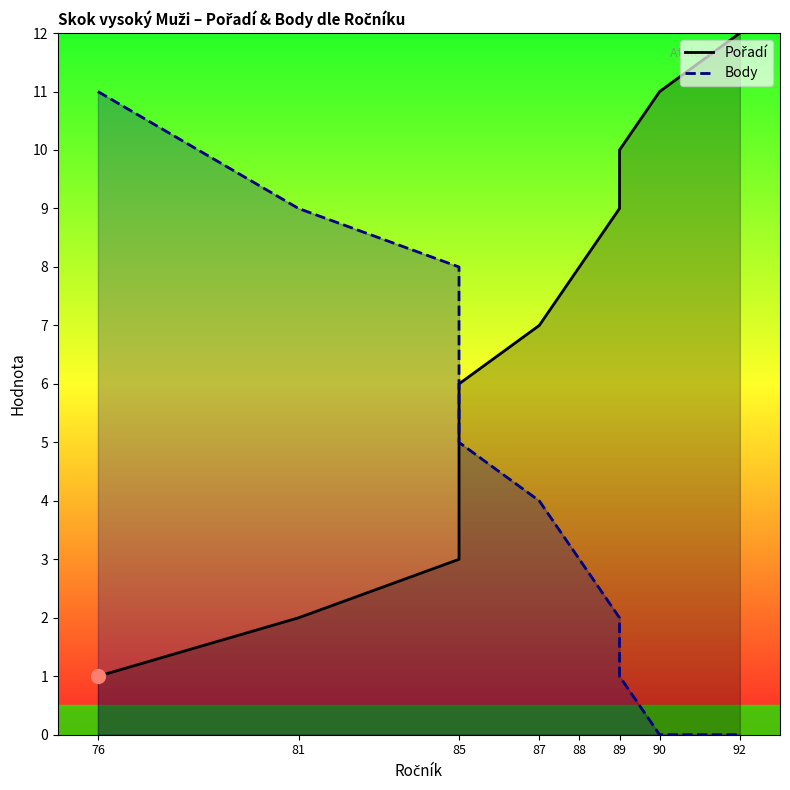

At which category is the sum across all series the highest?

76